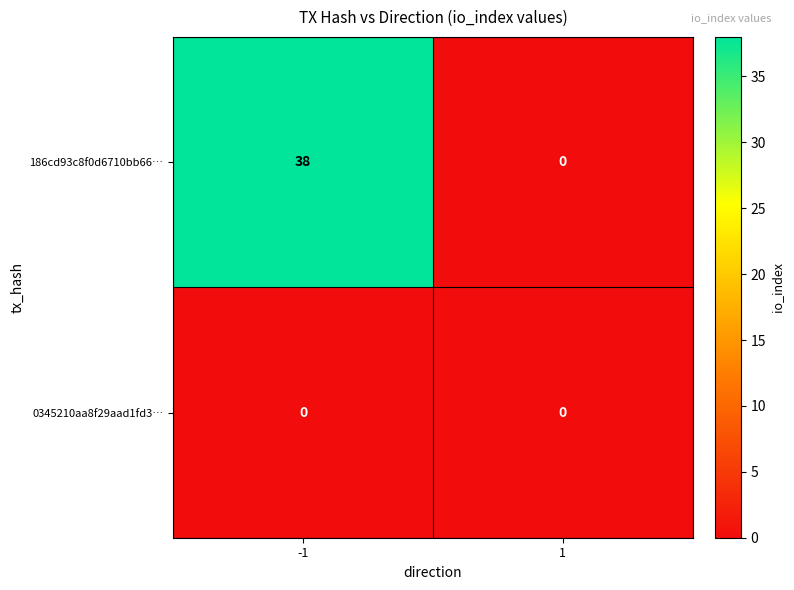

What is the sum of the 186cd93c8f0d6710bb66… values at -1 and 1?

38